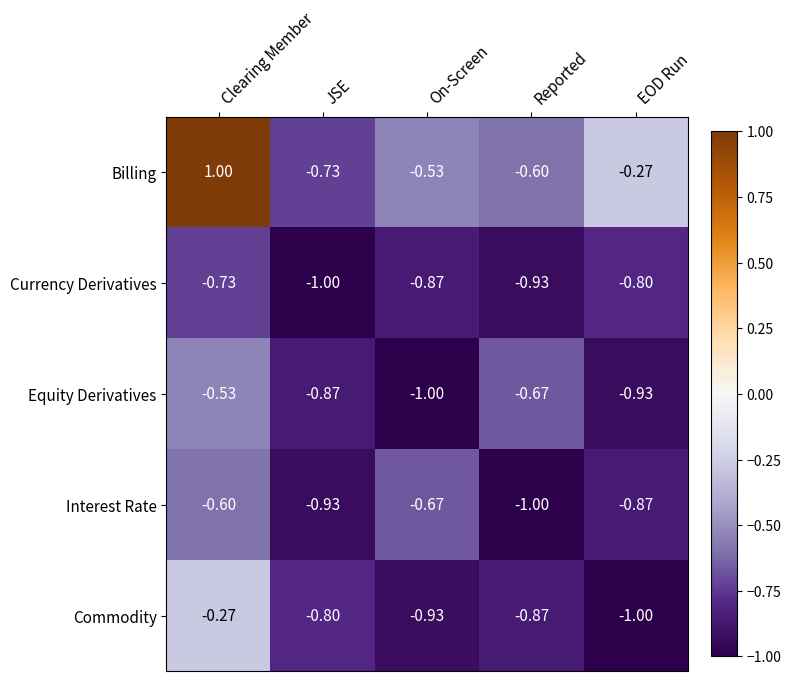

Is the value of Equity Derivatives at Reported greater than the value of Interest Rate at EOD Run?

Yes